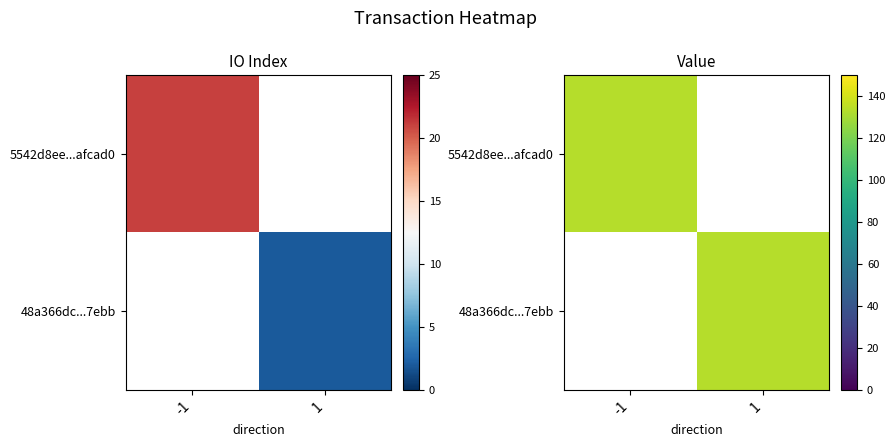

Reading left to right, list all the values displayed in this chart.

5542d8ee149022b4dacd35266771f1039afcad0: 21.0	1.0	133.4	-1.0
48a366dc0ae02b4b9a15ac610f5e7bc2d807ebb: 2.0	1.0	133.4	1.0